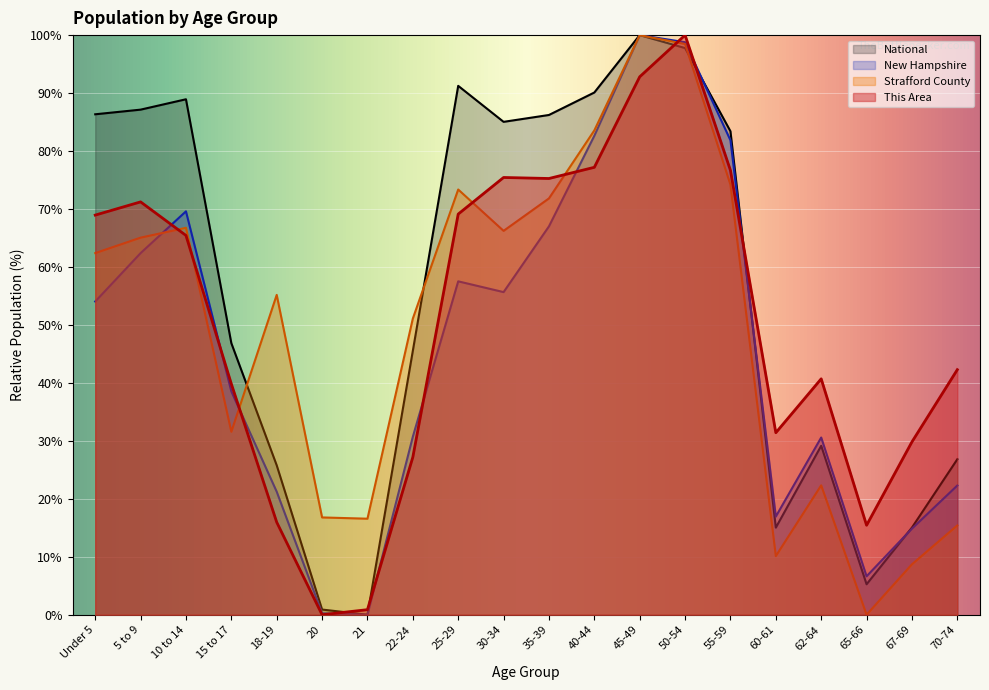

At how many categories does at least one series exceed 87?

6